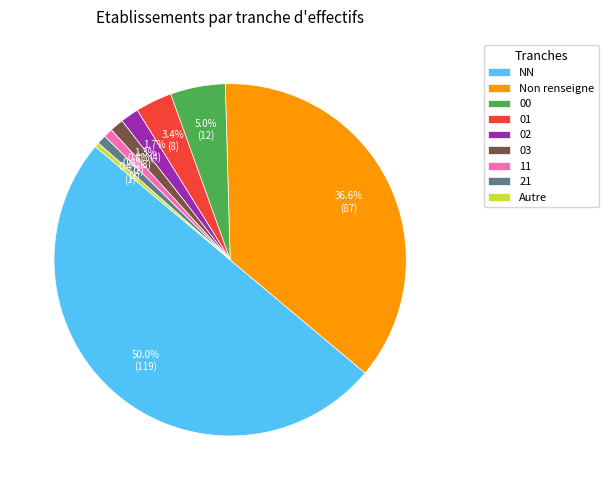

Which category has the biggest portion of the pie?

NN